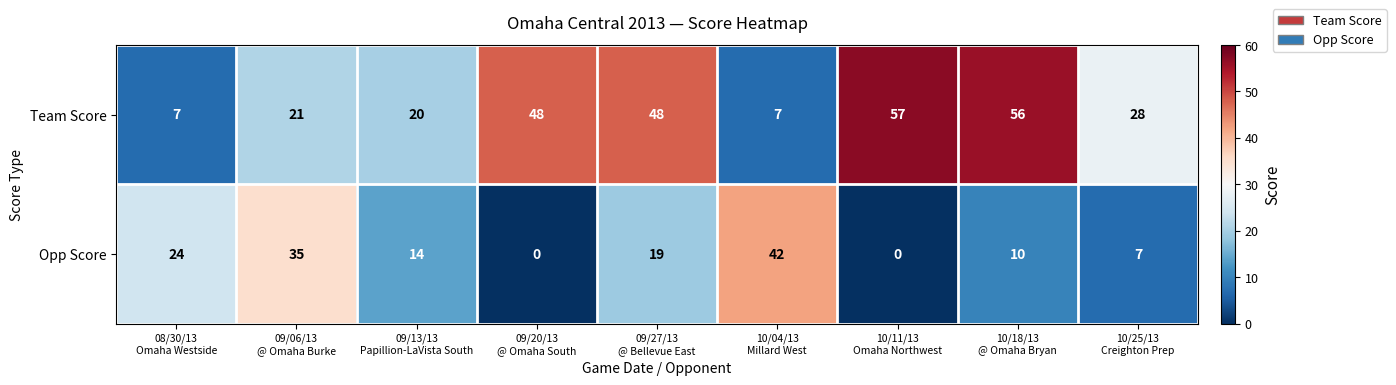

What is the difference between the highest and lowest values at 10/04/13
Millard West?

35